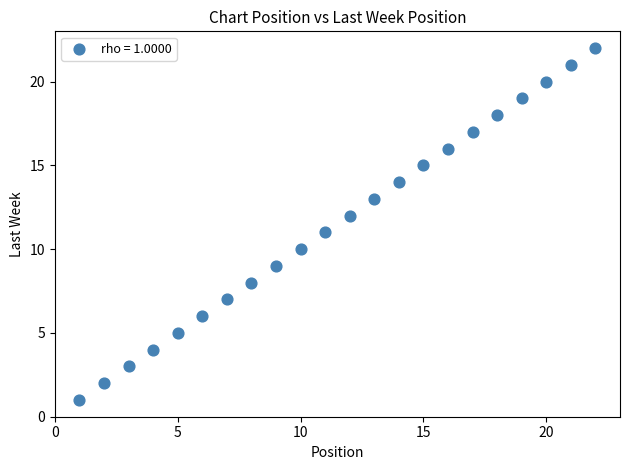

What is the range of Y values (max minus min)?

21